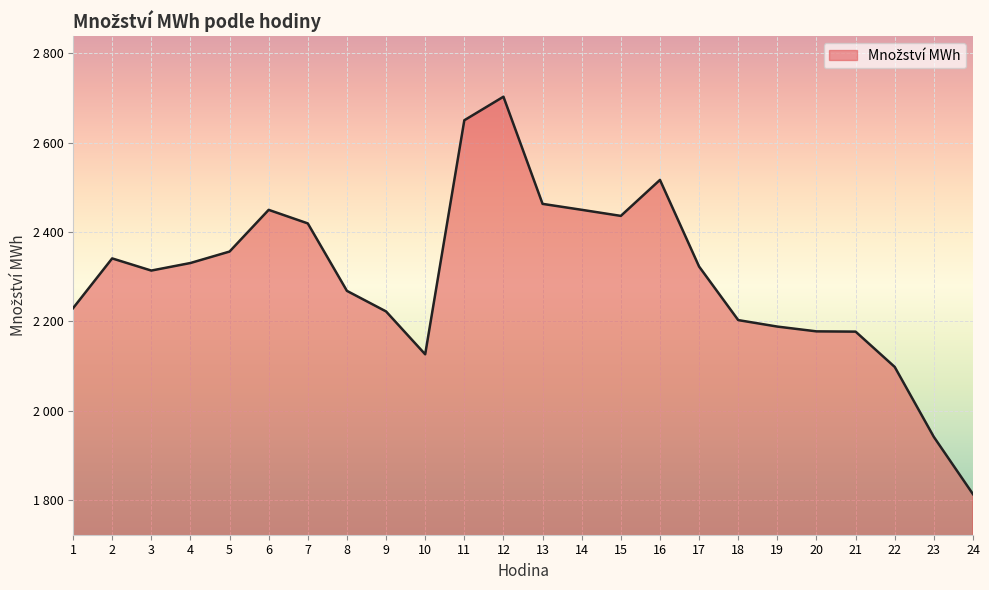

What is the ratio of the value at 2 to the value at 16?

0.9